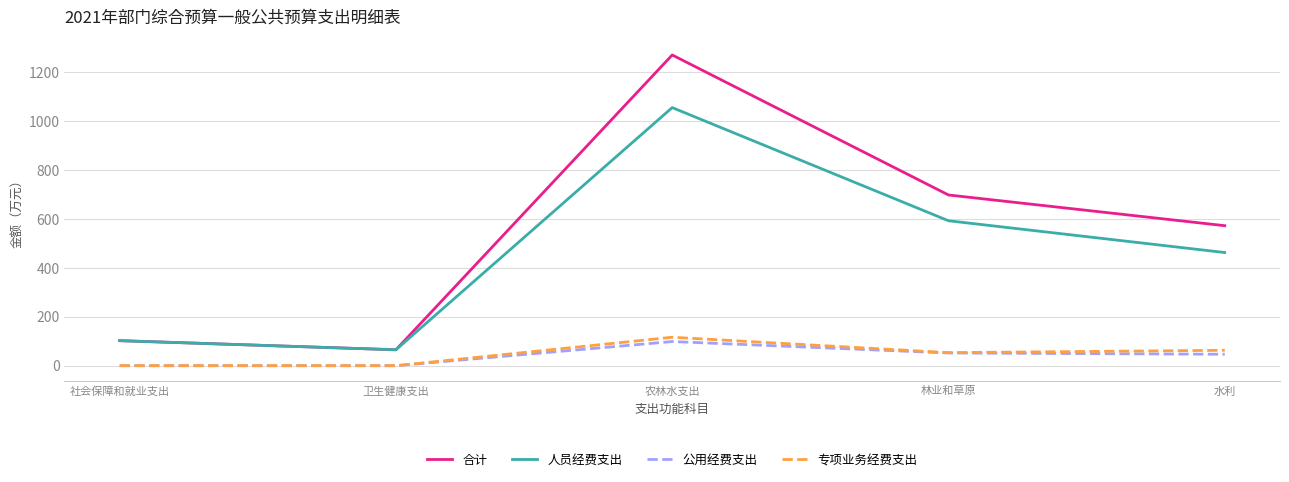

What is the approximate value of 人员经费支出 at 社会保障和就业支出?

102.3